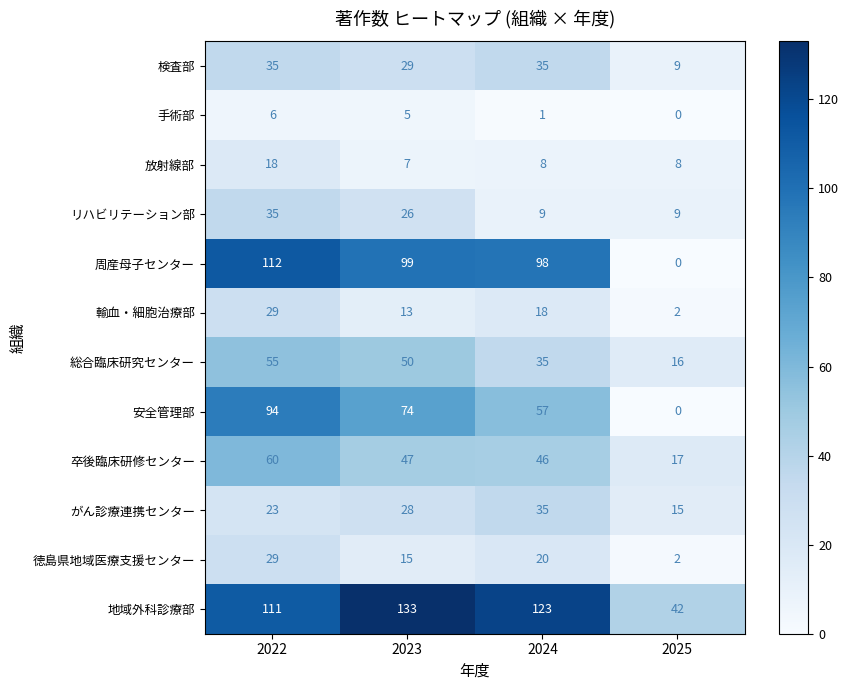

Where does the 輸血・細胞治療部 series first go above 18?

2022